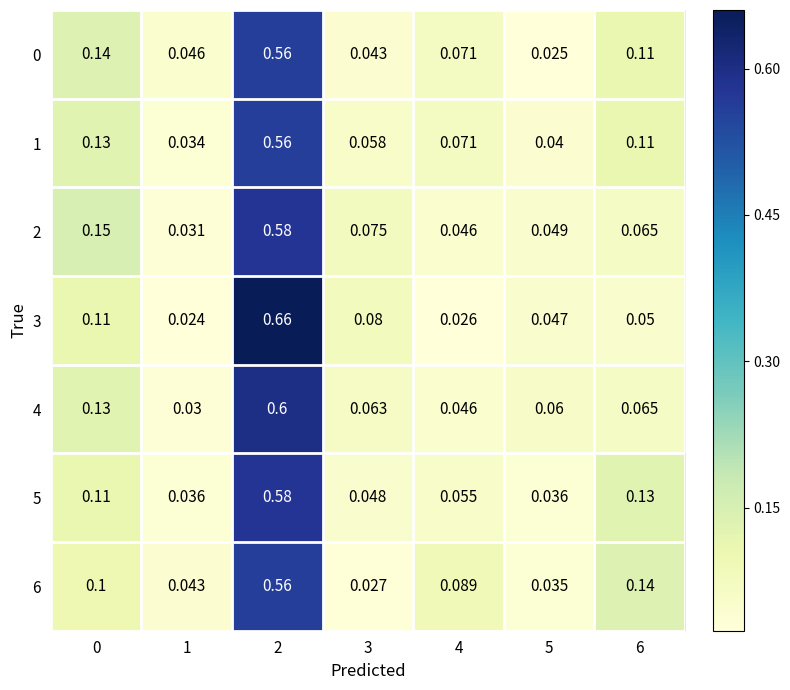

Is the value of 0 at 3 greater than the value of 2 at 3?

No